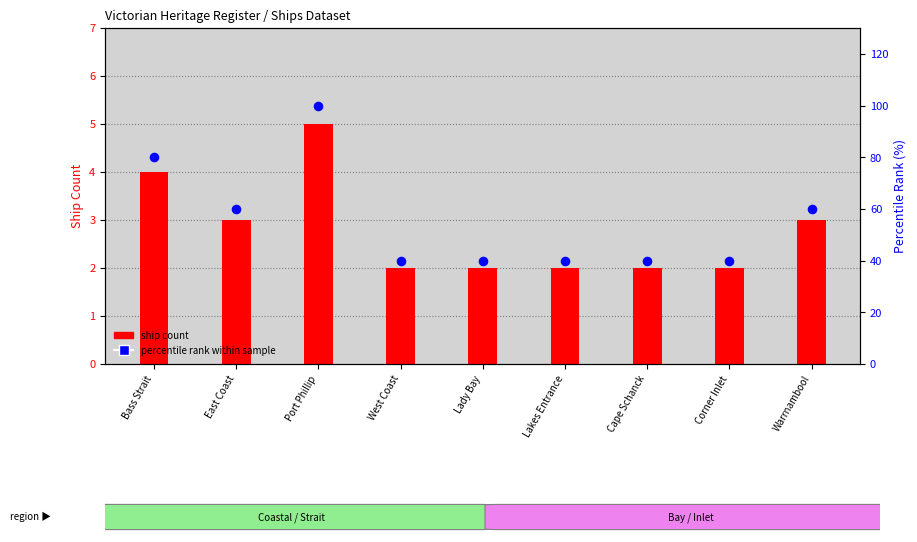

Which series reaches the minimum Y coordinate?

ship count